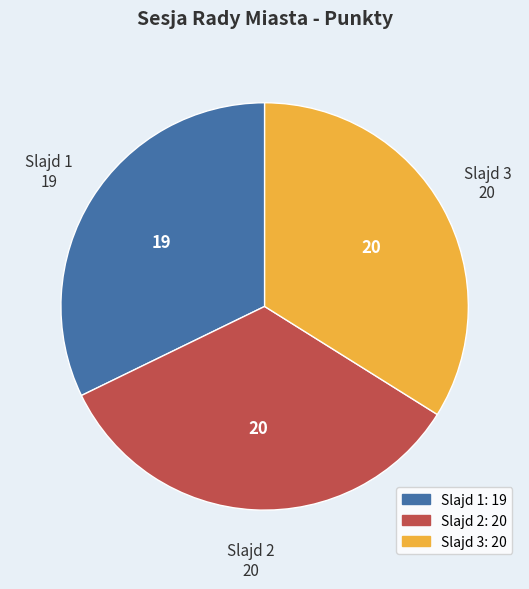

Is there a majority slice in this chart?

No